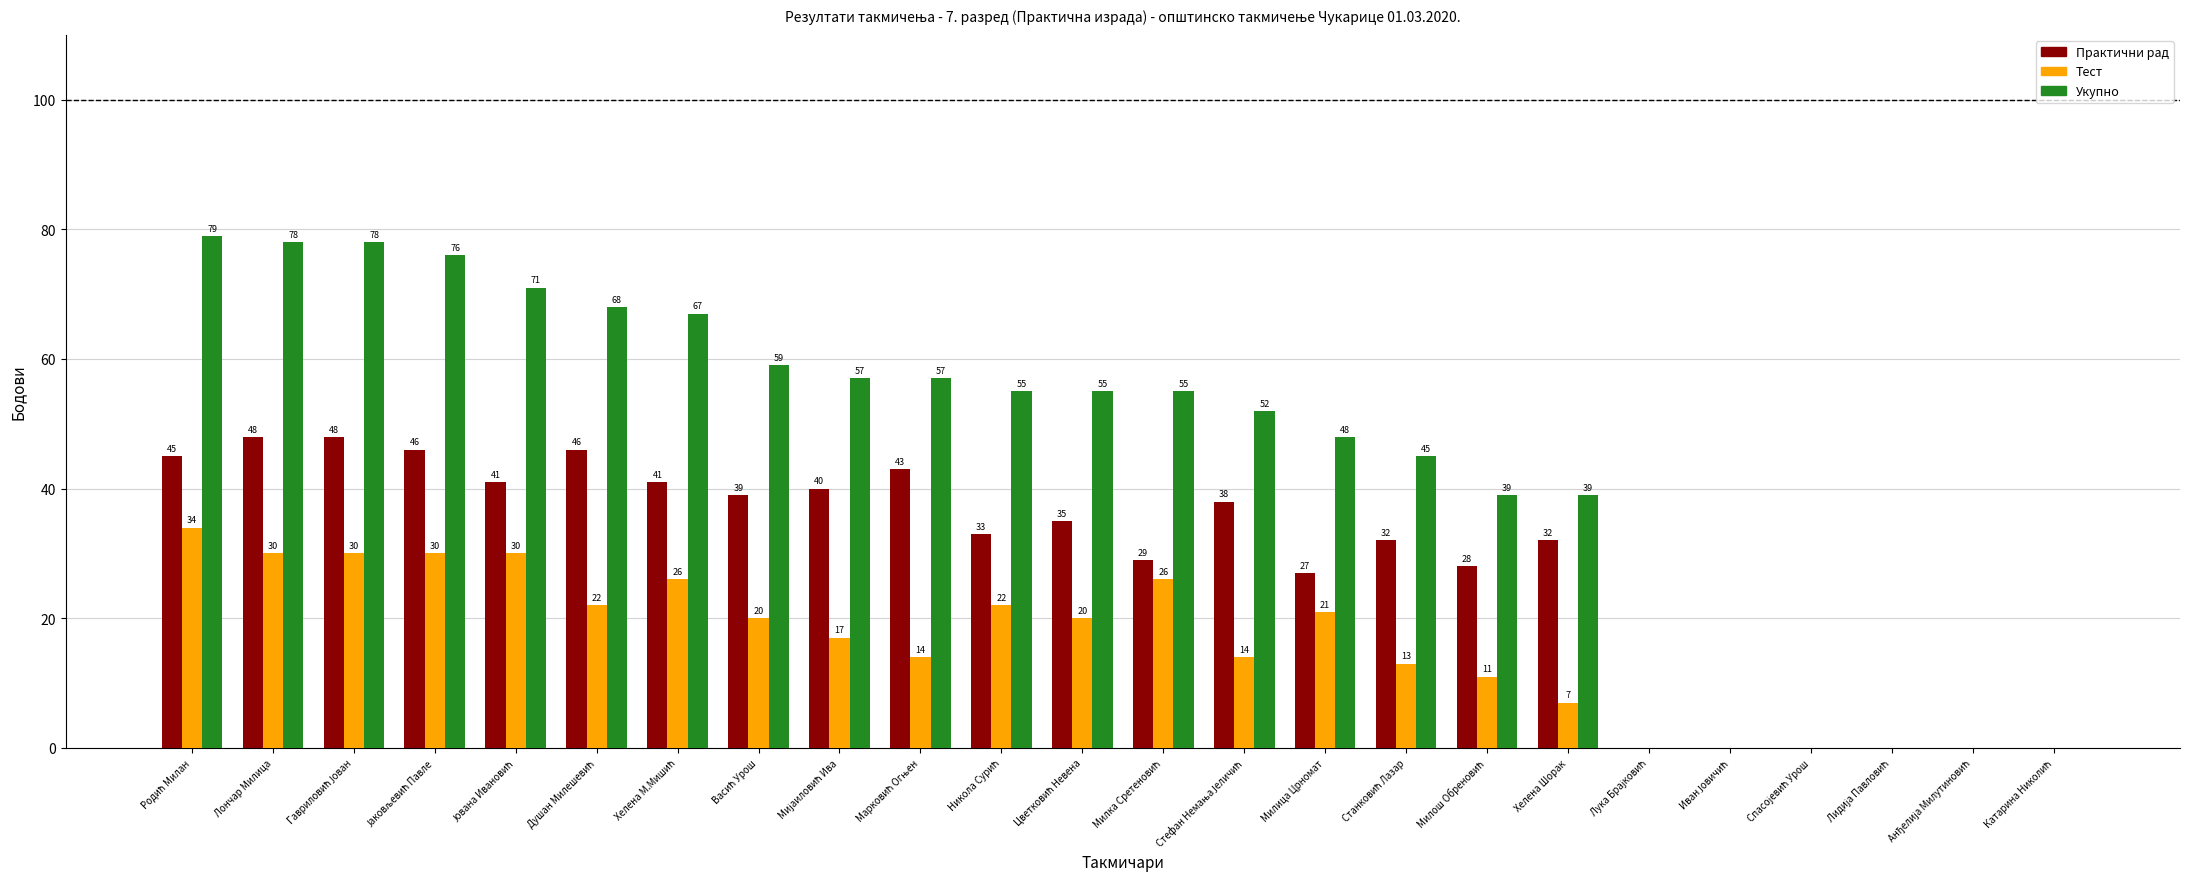

Count the number of data series in this chart.

3